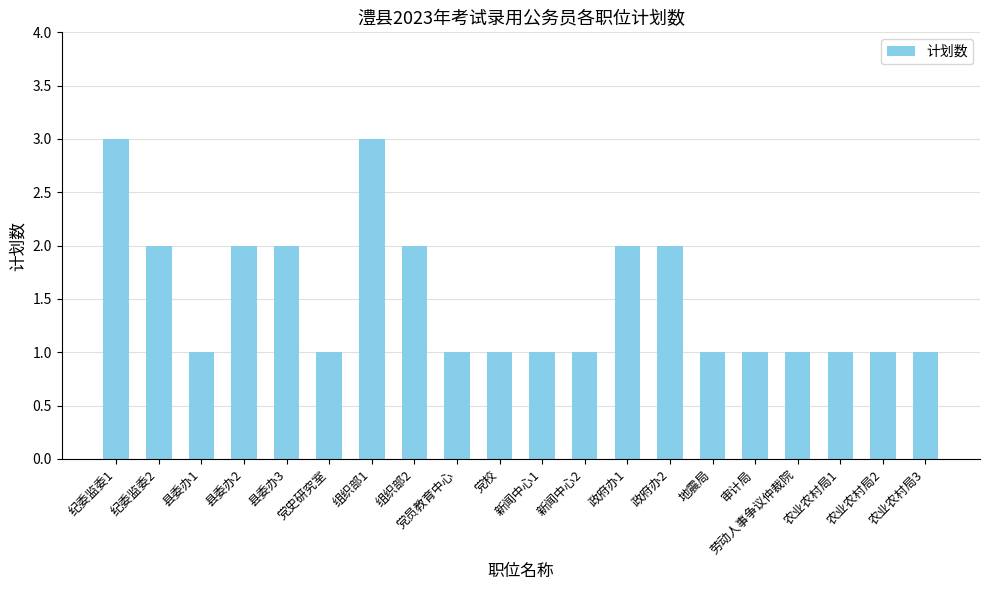

Approximately how many times larger is the value at 审计局 compared to 农业农村局3?

1.0